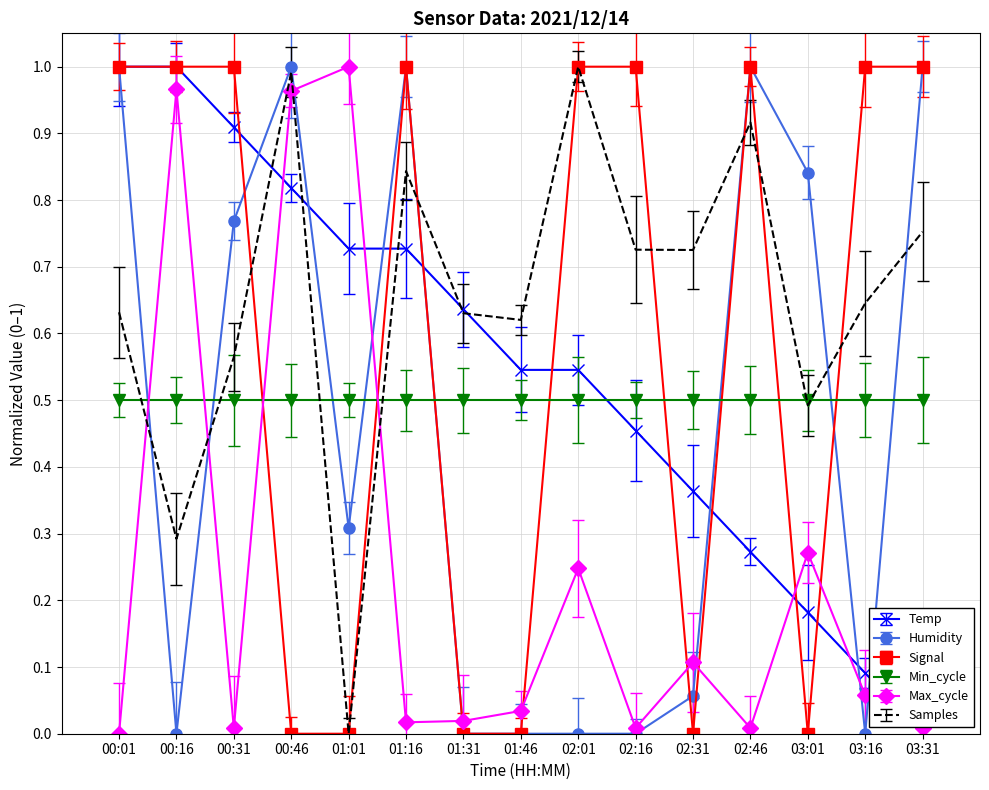

Which category has the highest value in the Samples series?

02:01